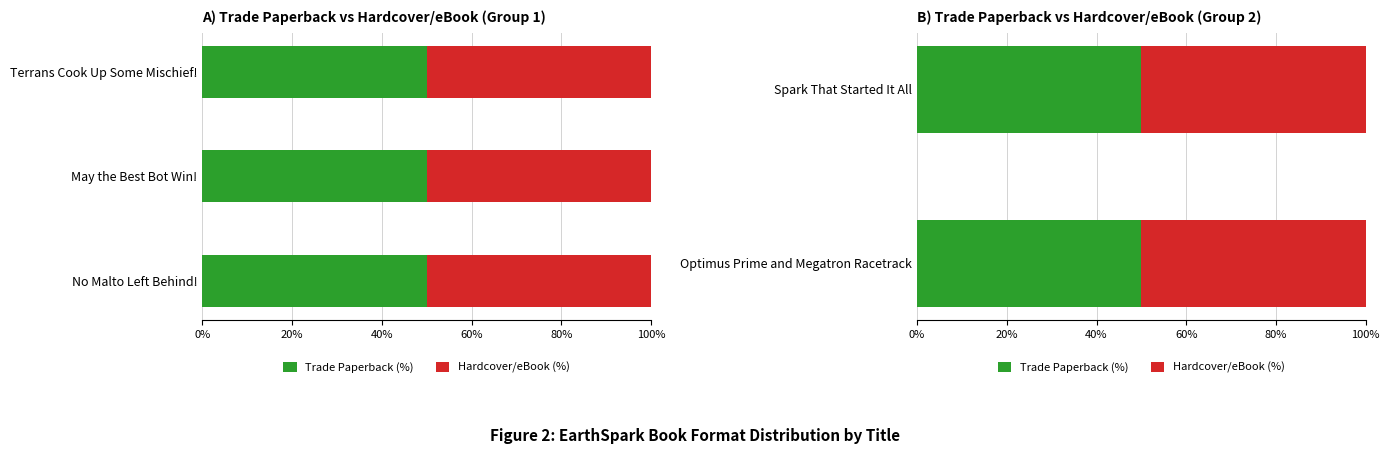

The Hardcover / eBook series shows 335000966 at Terrans Cook Up Some Mischief!. True or false?

False